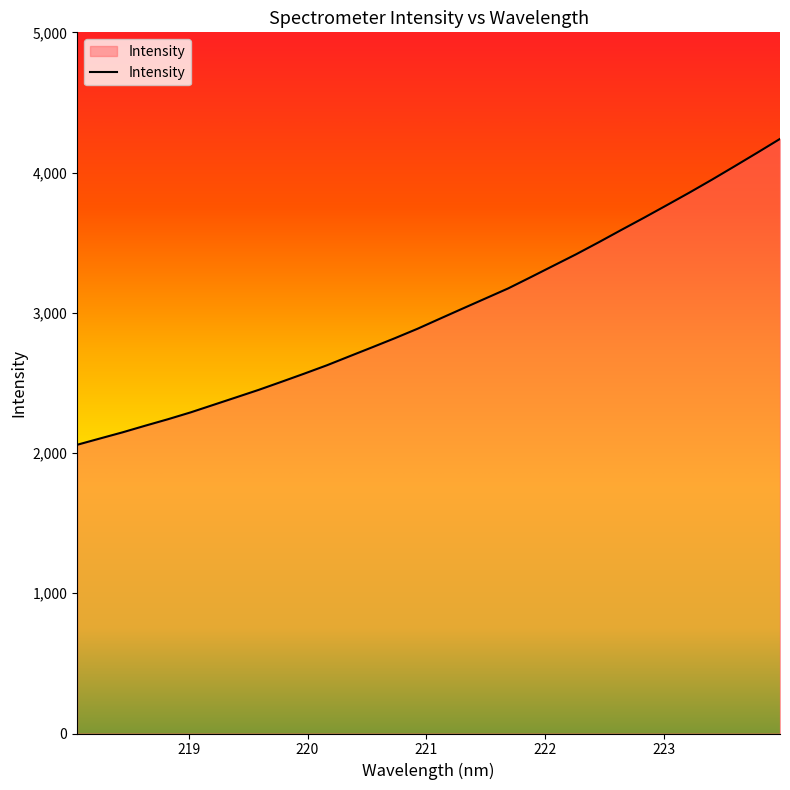

What is the difference between the maximum and minimum values?

2181.2